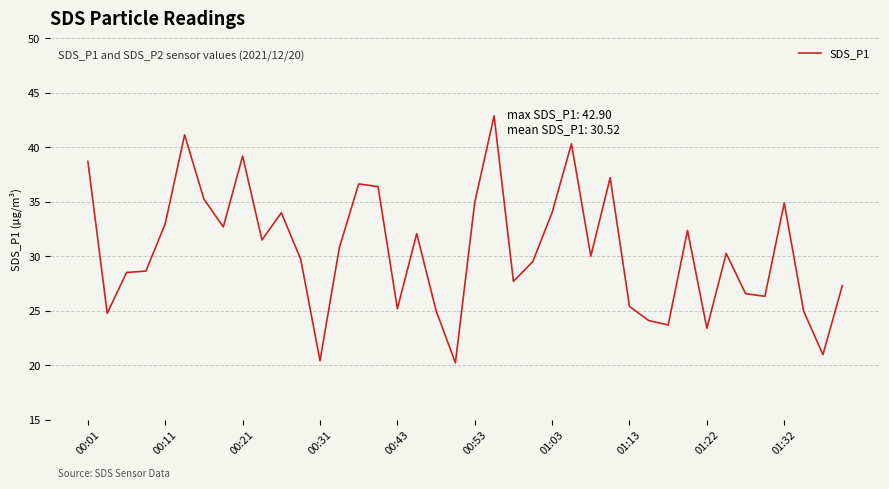

What is the maximum value shown in the chart?

42.9